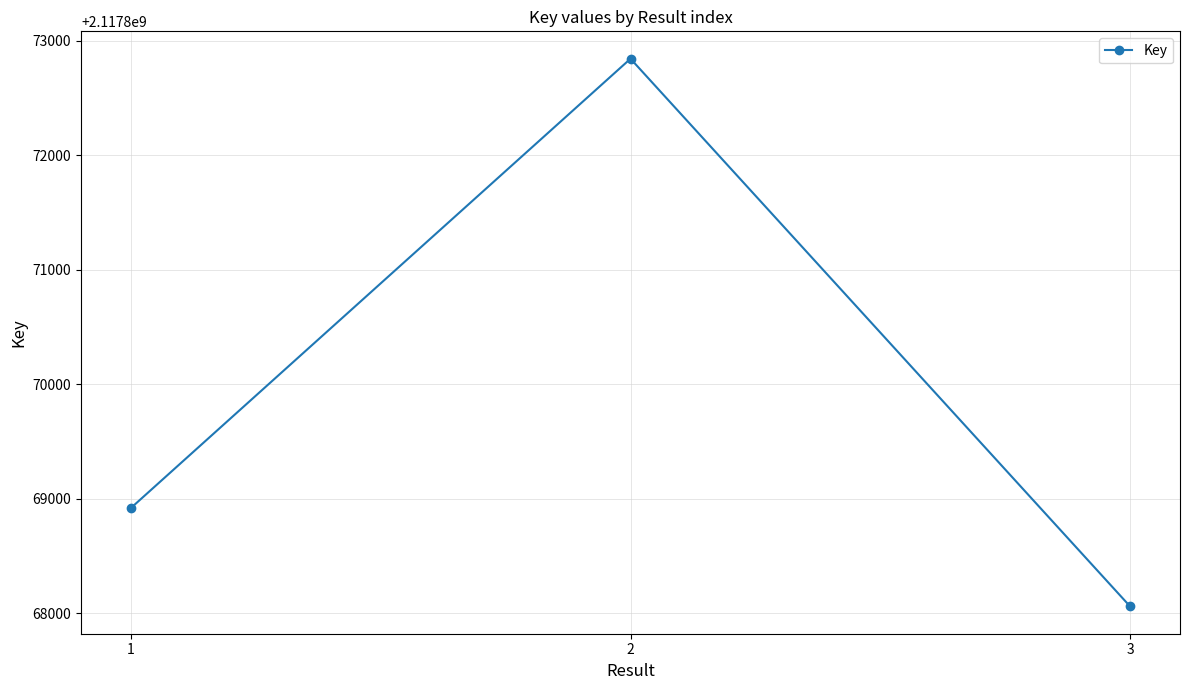

What is the value of the 1st point from the left?

2117868919